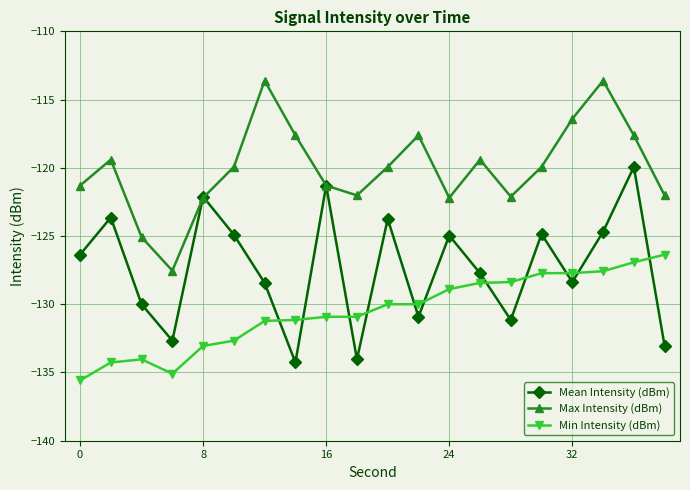

What is the maximum value for Max Intensity (dBm)?

-113.6